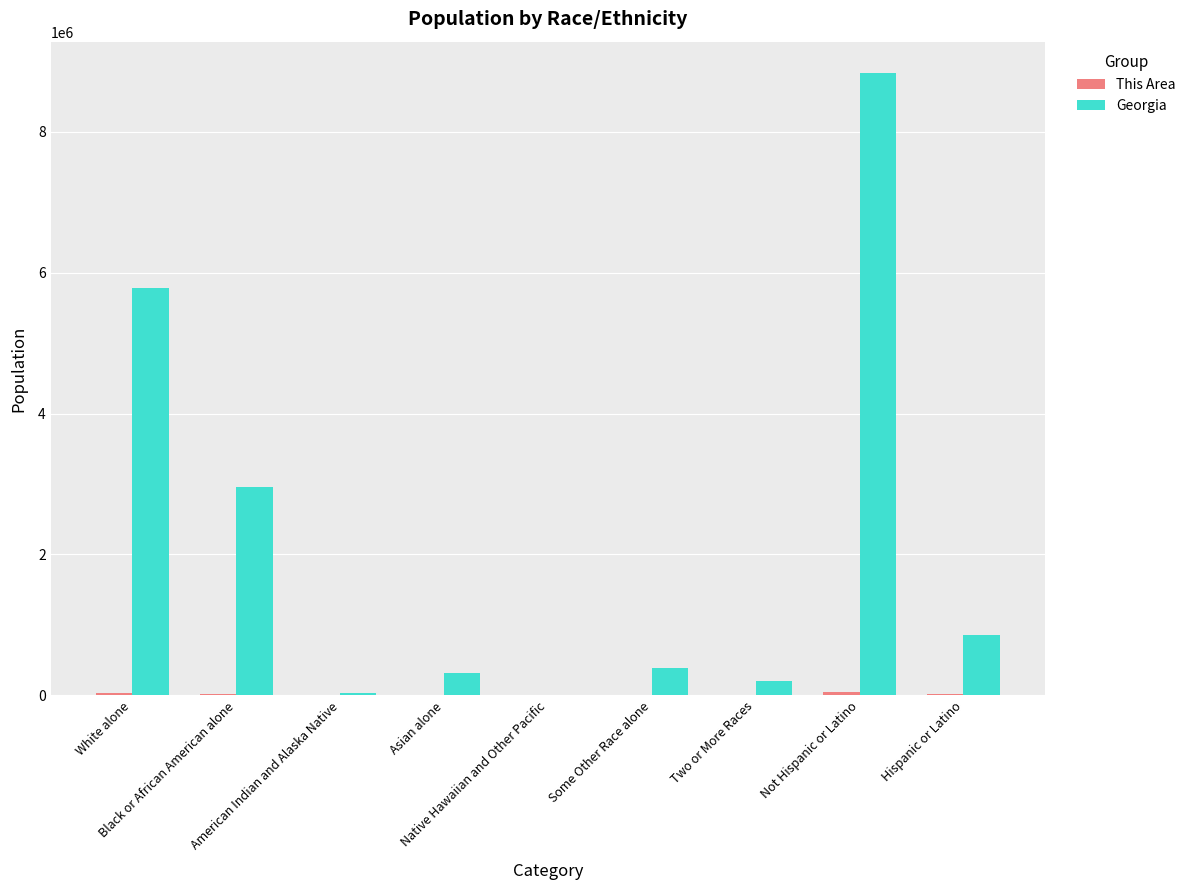

Which series has the largest total across all categories?

Georgia